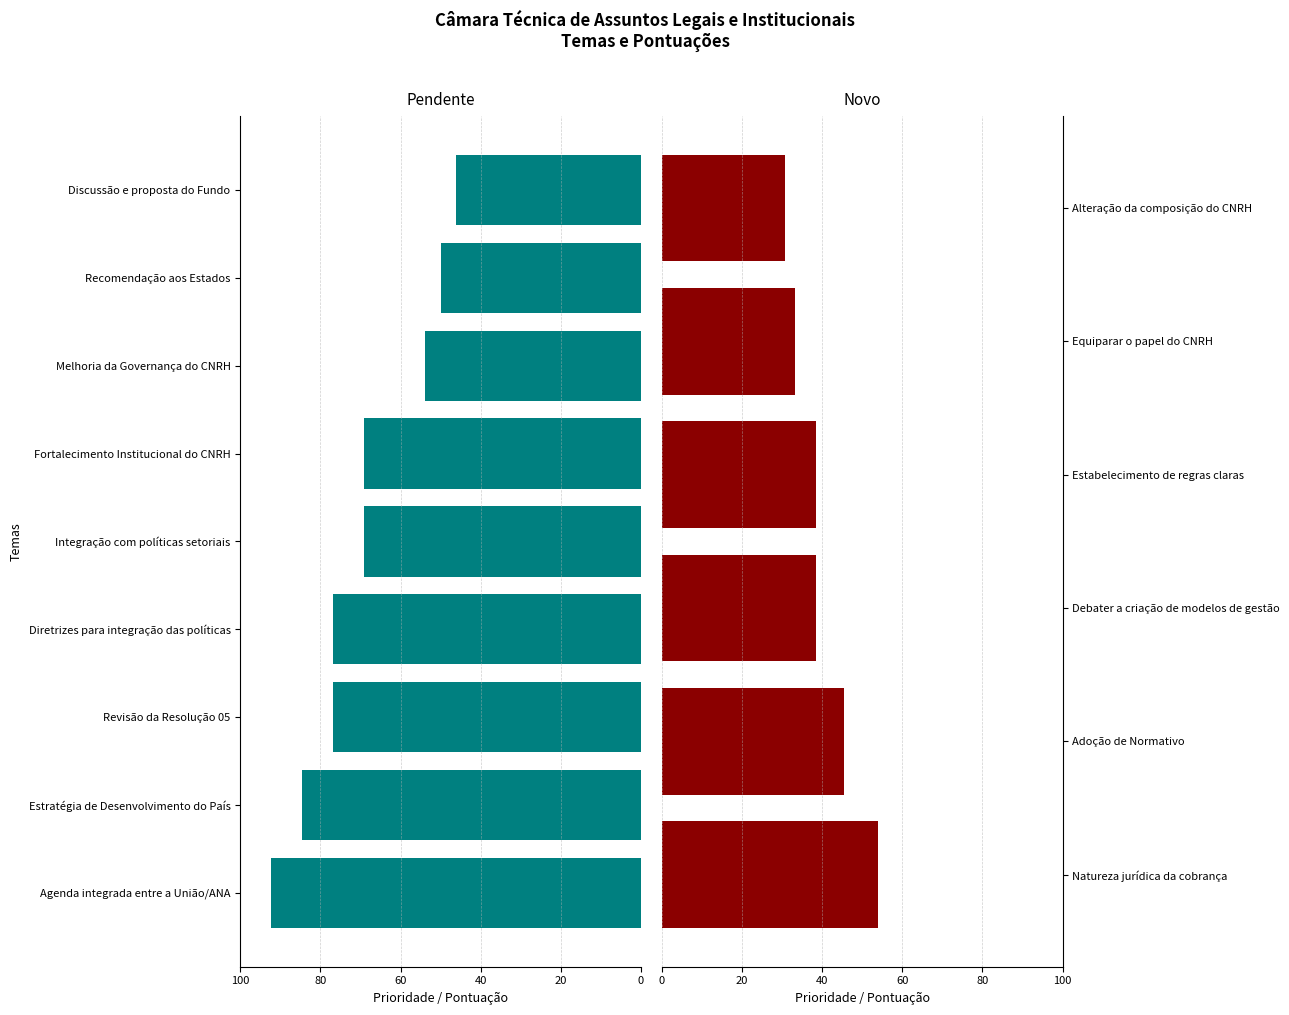

What is the difference between the maximum and minimum values?

61.5